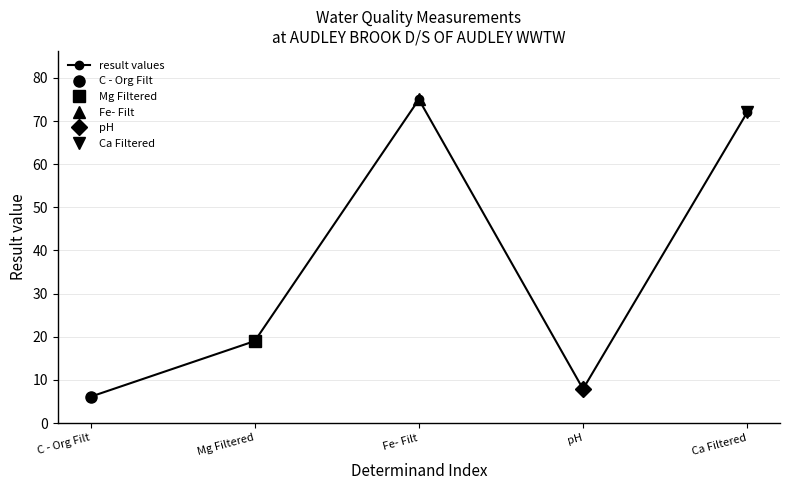

Between Fe- Filt and pH, which is larger?

Fe- Filt